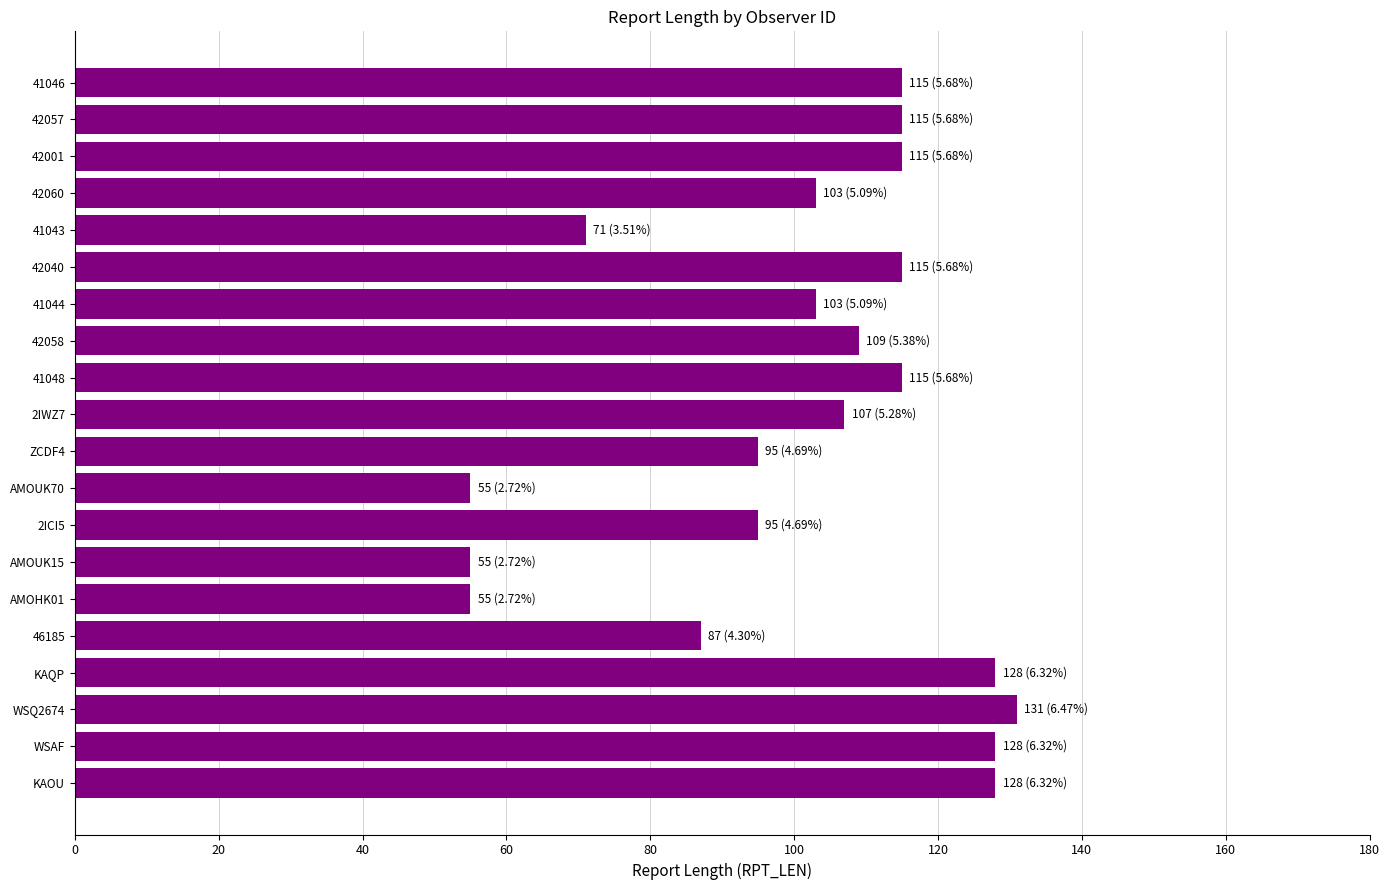

Approximately how many times larger is the value at 42001 compared to 42060?

1.1